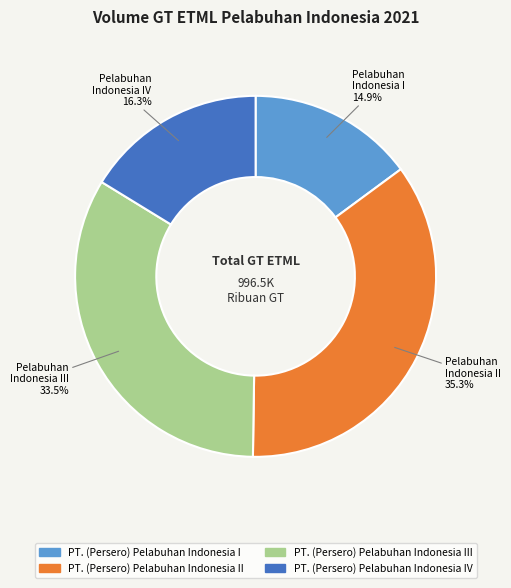

Is there a majority slice in this chart?

No